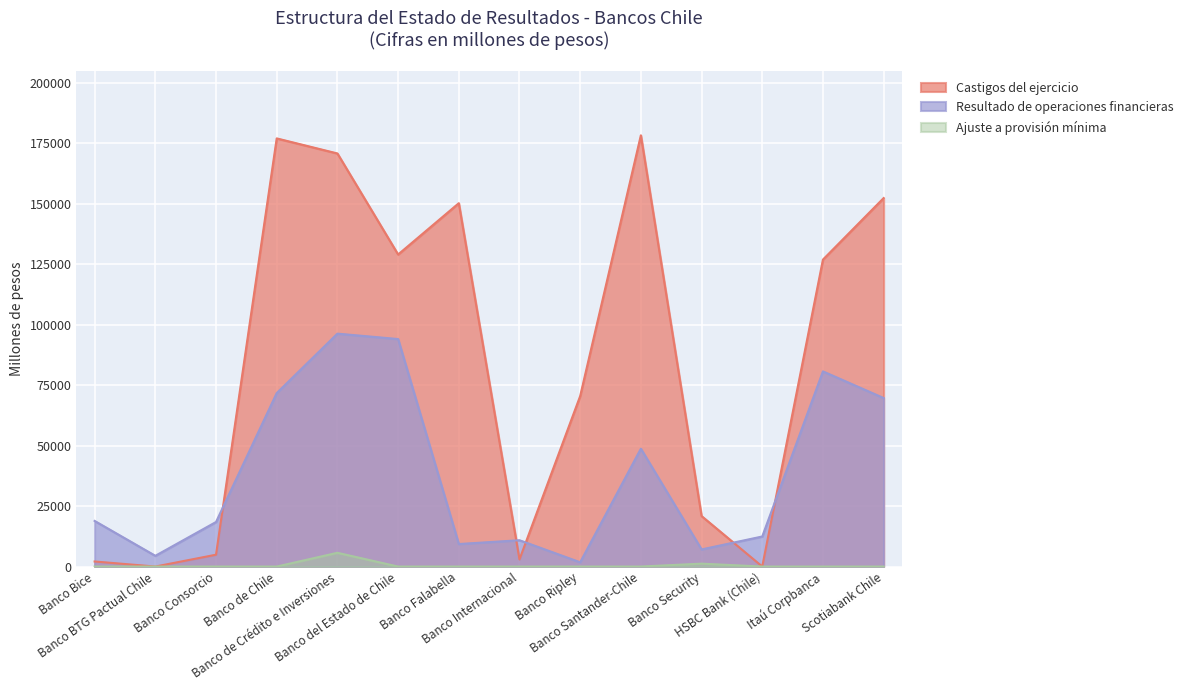

Which label corresponds to the smallest value in the chart?

Banco BTG Pactual Chile